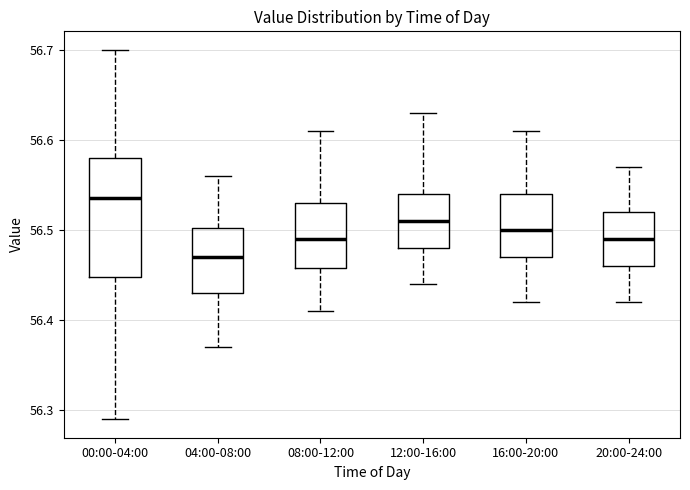

Reading left to right, read every box against the y-axis: the position of its median line, the range the box covers, and the ends of its whiskers. The values are not printed on the chart, so give them approximately, as read against the axis.

00:00-04:00: median 56.54, box 56.45 to 56.58, whiskers 56.29 to 56.70
04:00-08:00: median 56.47, box 56.43 to 56.50, whiskers 56.37 to 56.56
08:00-12:00: median 56.49, box 56.46 to 56.53, whiskers 56.41 to 56.61
12:00-16:00: median 56.51, box 56.48 to 56.54, whiskers 56.44 to 56.63
16:00-20:00: median 56.50, box 56.47 to 56.54, whiskers 56.42 to 56.61
20:00-24:00: median 56.49, box 56.46 to 56.52, whiskers 56.42 to 56.57